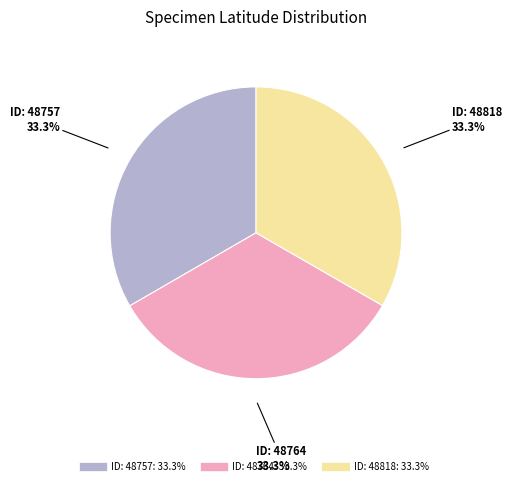

Is there a majority slice in this chart?

No